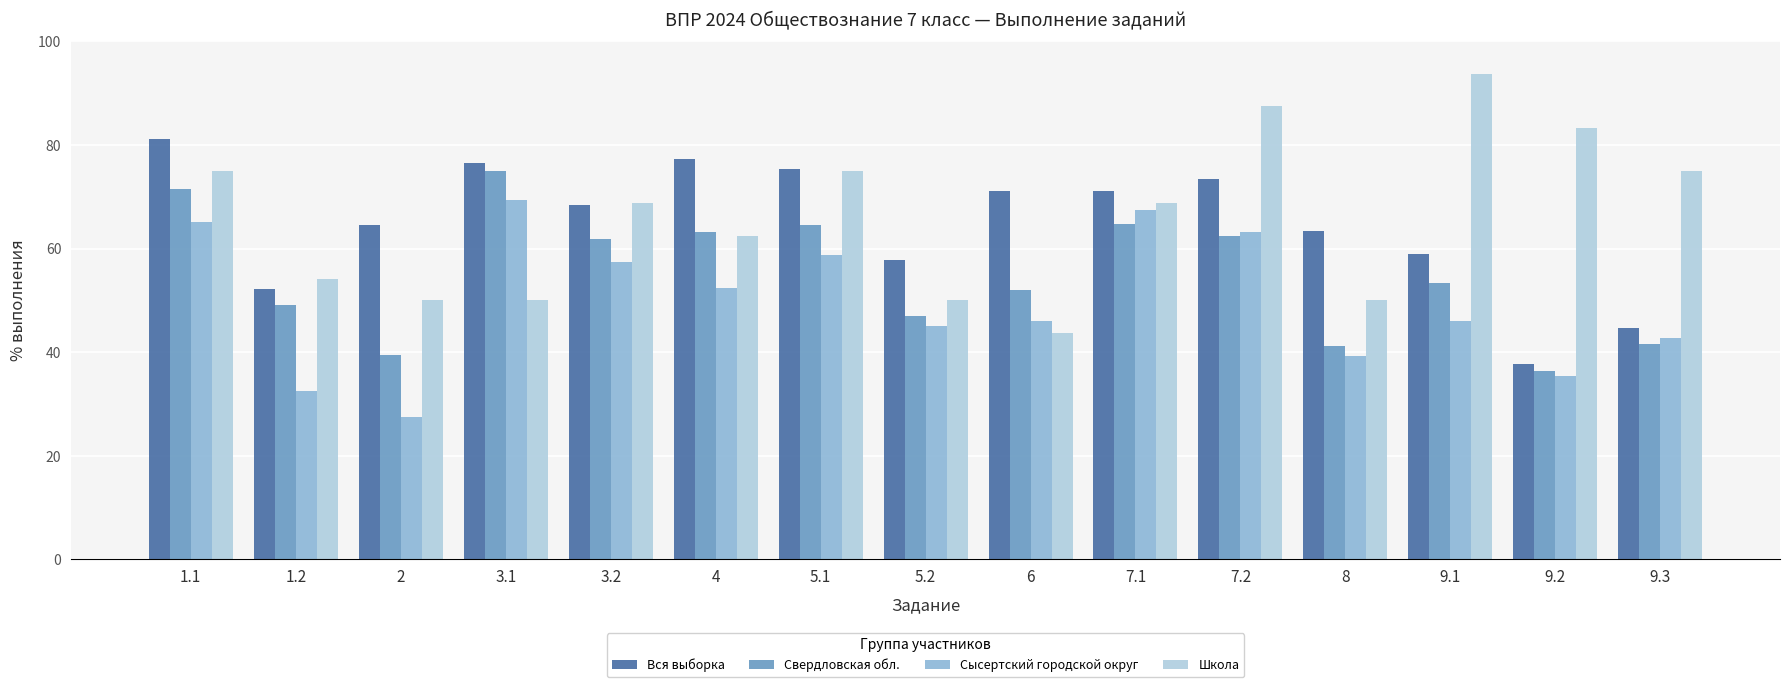

How many data points in Свердловская обл. are above 53?

8